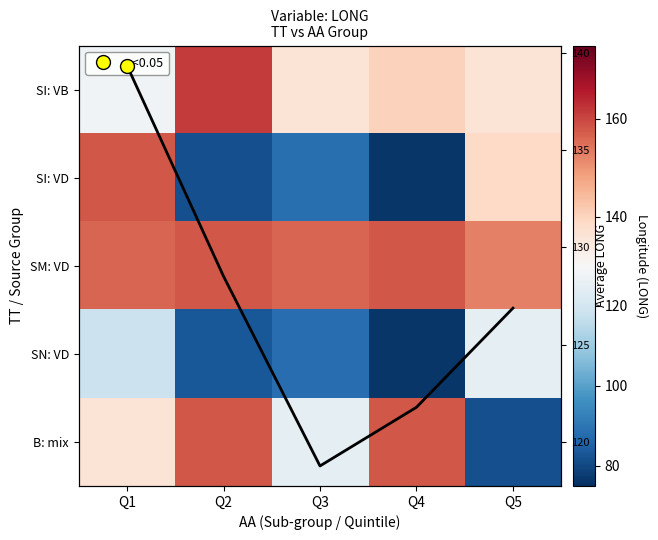

What is the difference between the maximum and minimum values in the SN: VD series?

48.2